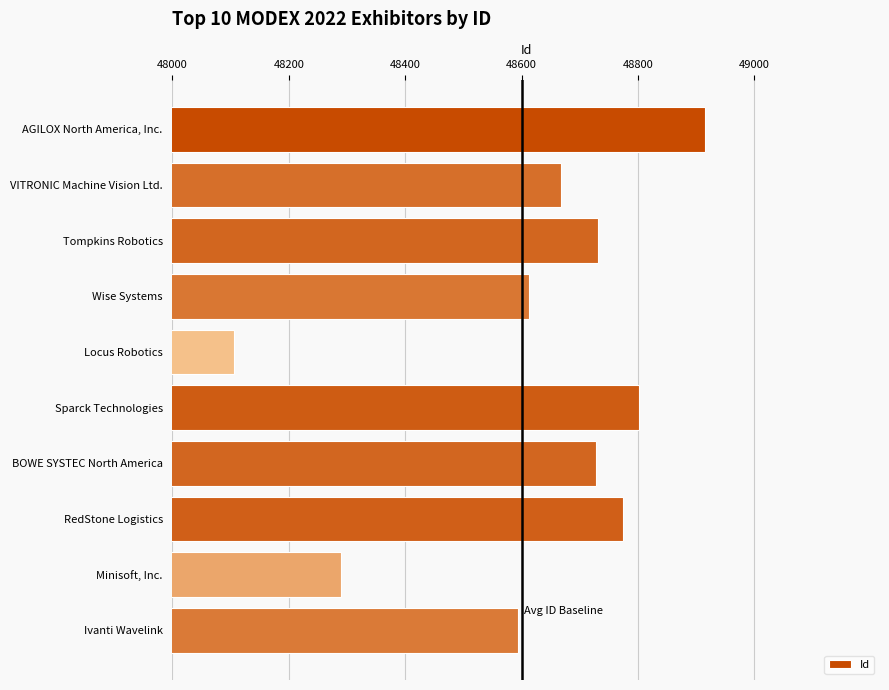

What is the minimum value shown in the chart?

48105